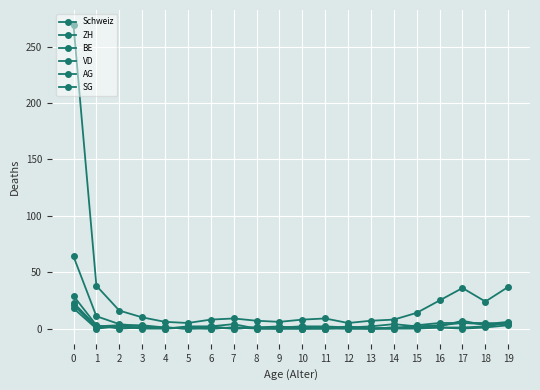

Count the number of categories in the chart.

20